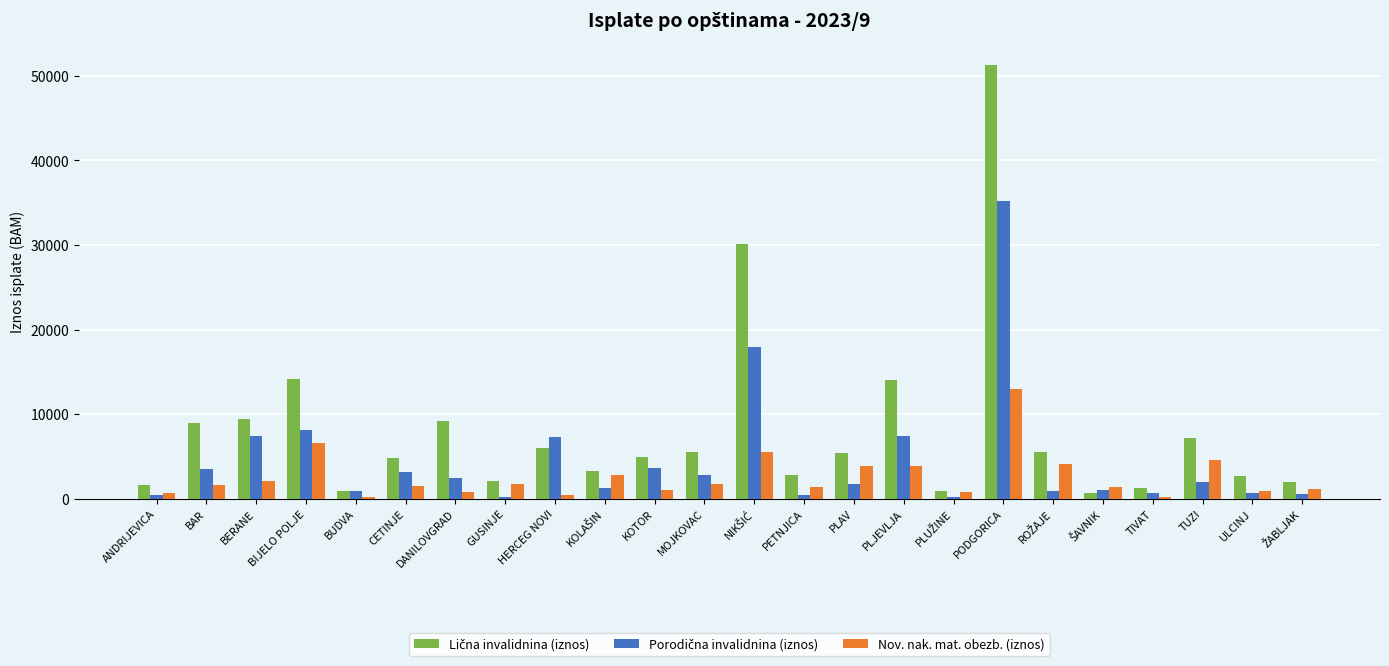

At which category is the sum across all series the highest?

PODGORICA